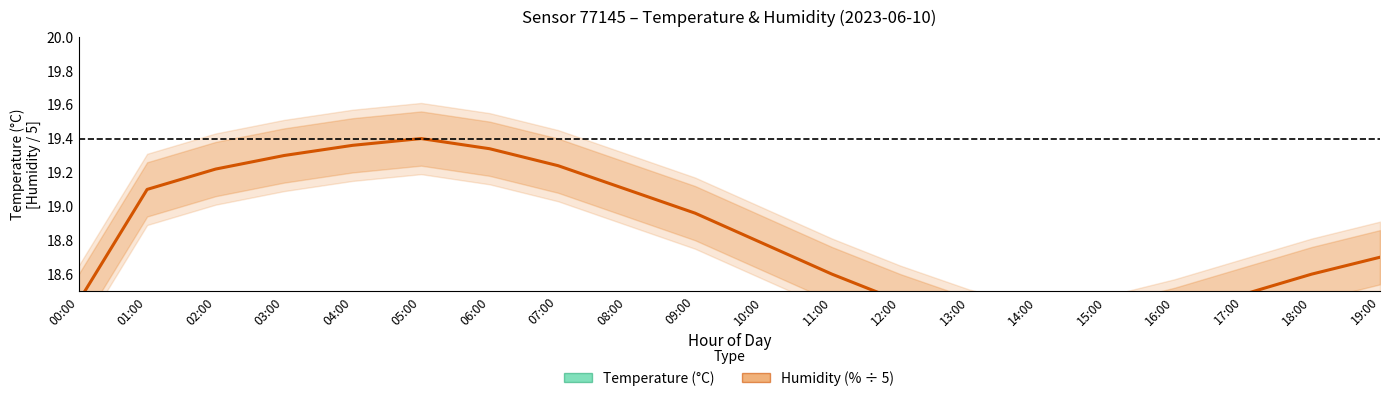

The value of Temperature (°C) at 04:00 is 21.1. True or false?

True